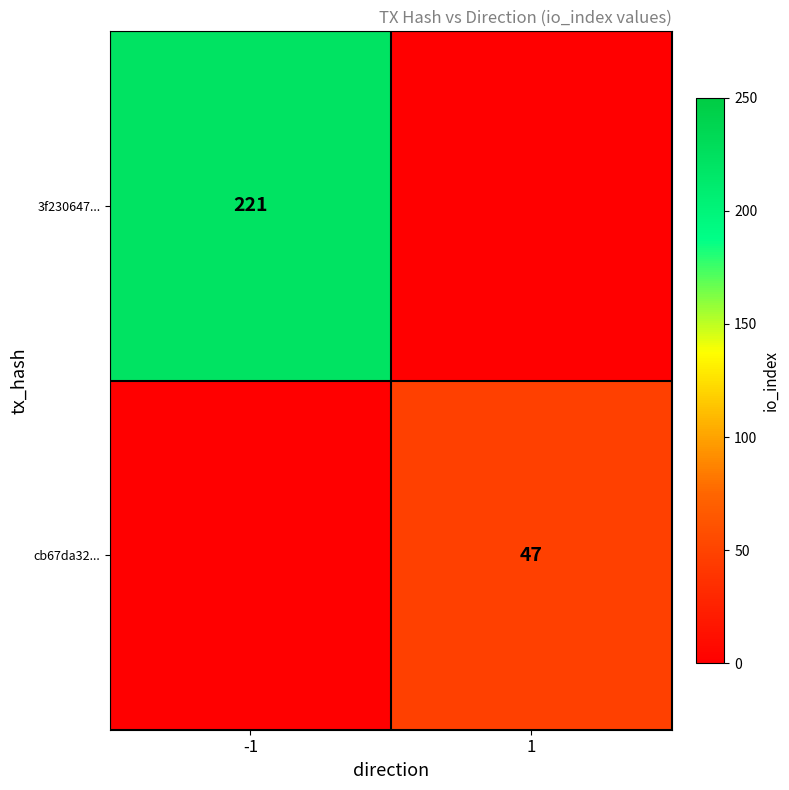

Which has a higher value, 1 or -1?

-1